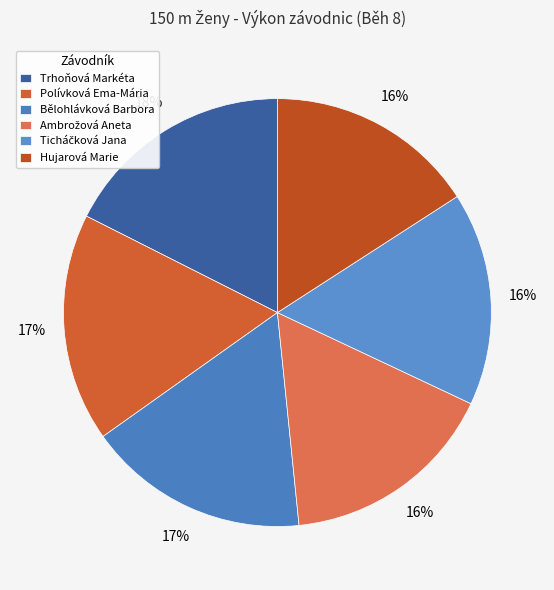

To the nearest percent, what percentage of the pie is Hujarová Marie?

16%